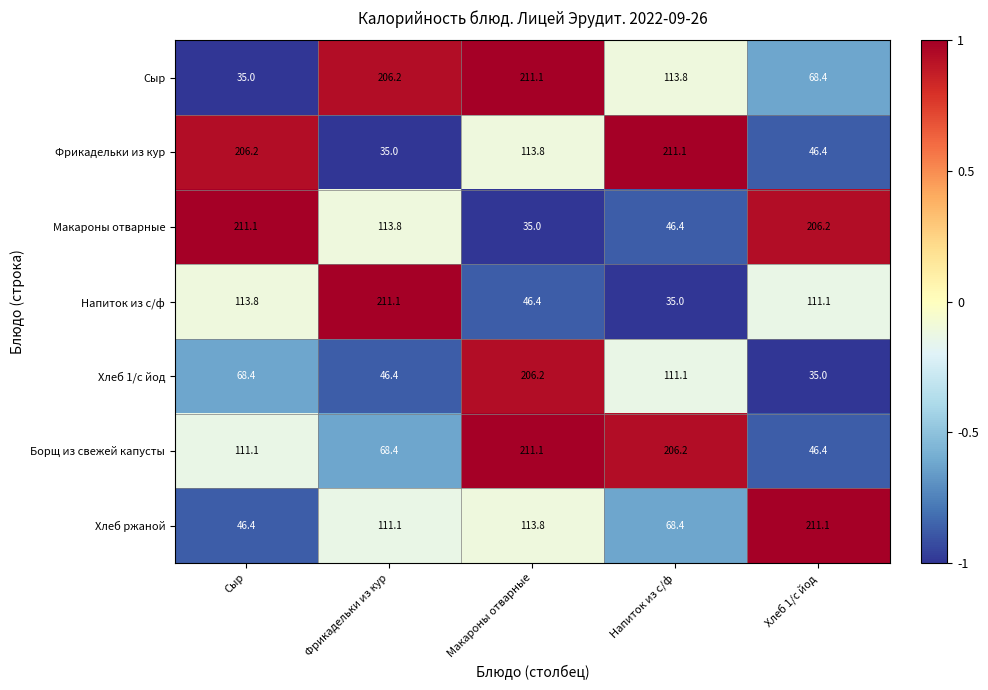

How many data points does each series have?

5